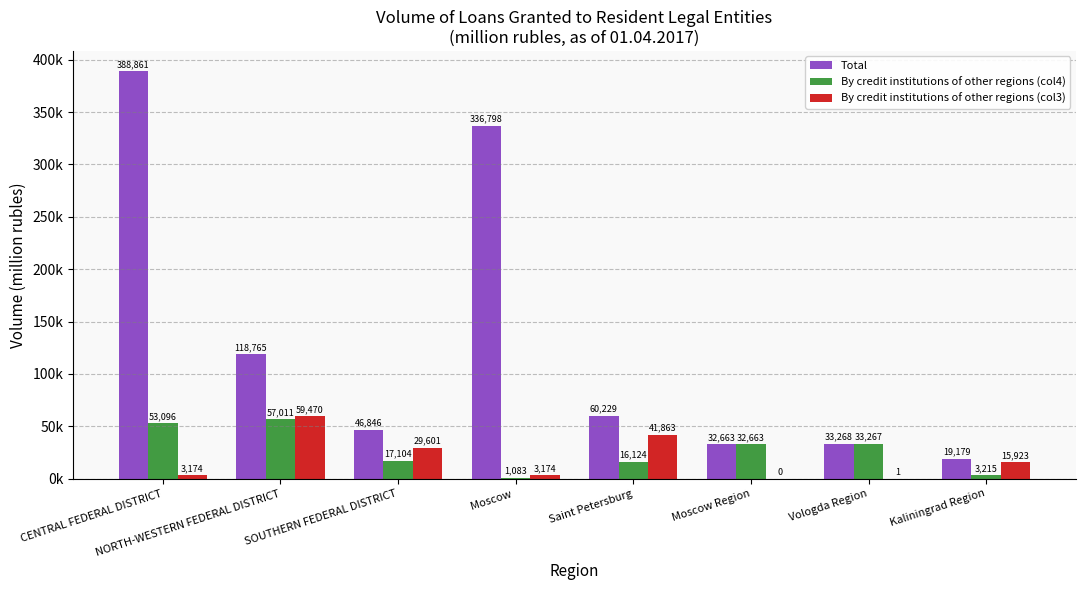

Are the bars grouped side by side (vs. stacked)?

Yes